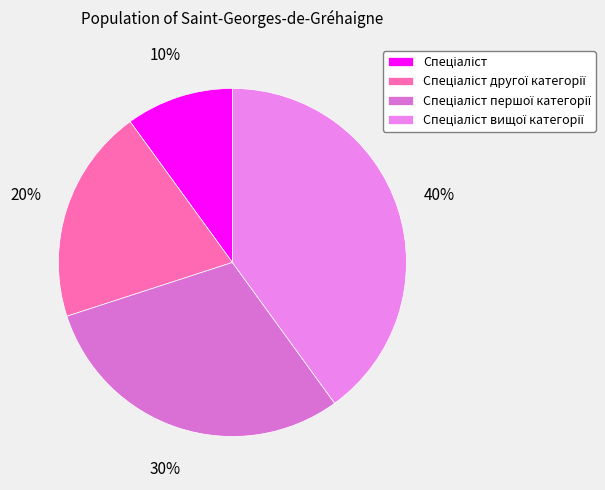

Is it true that Спеціаліст першої категорії is 30% of the pie?

True